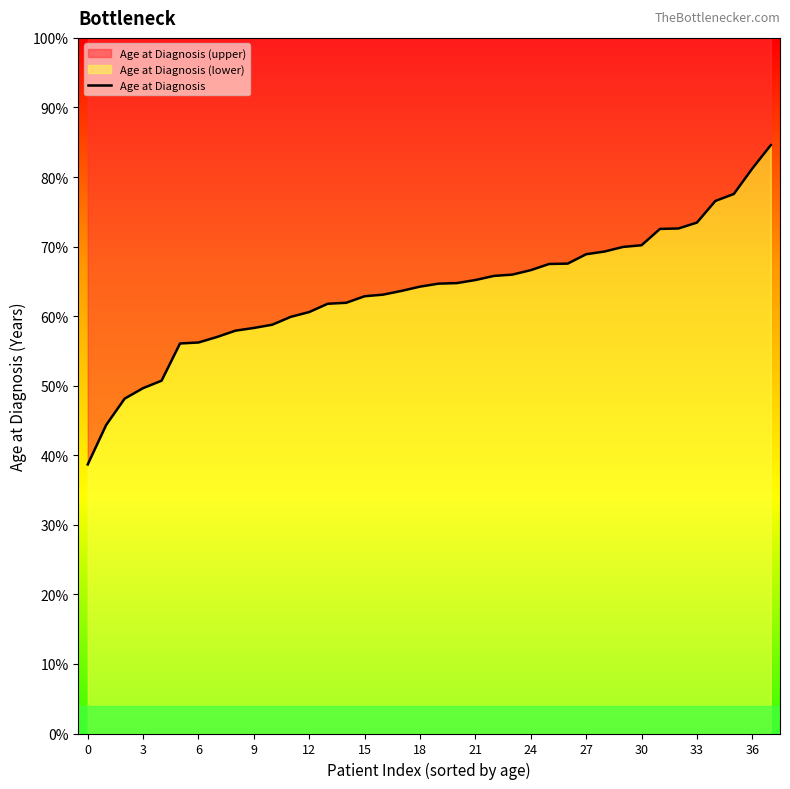

At which label does the data first exceed 64?

18